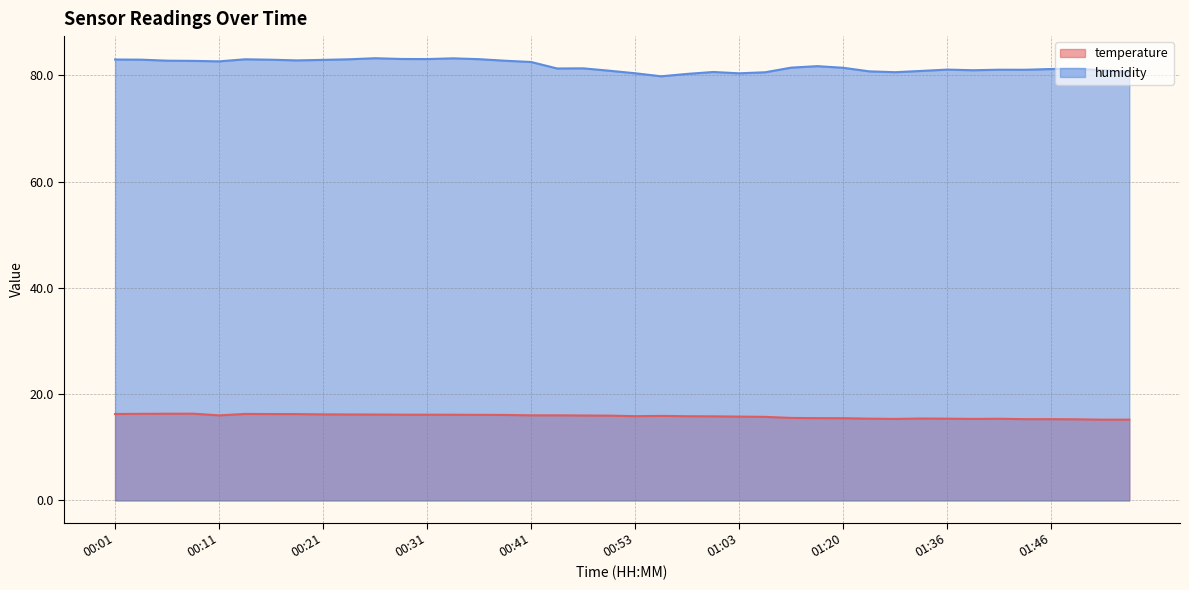

The humidity series shows 80.6 at 01:59. True or false?

True